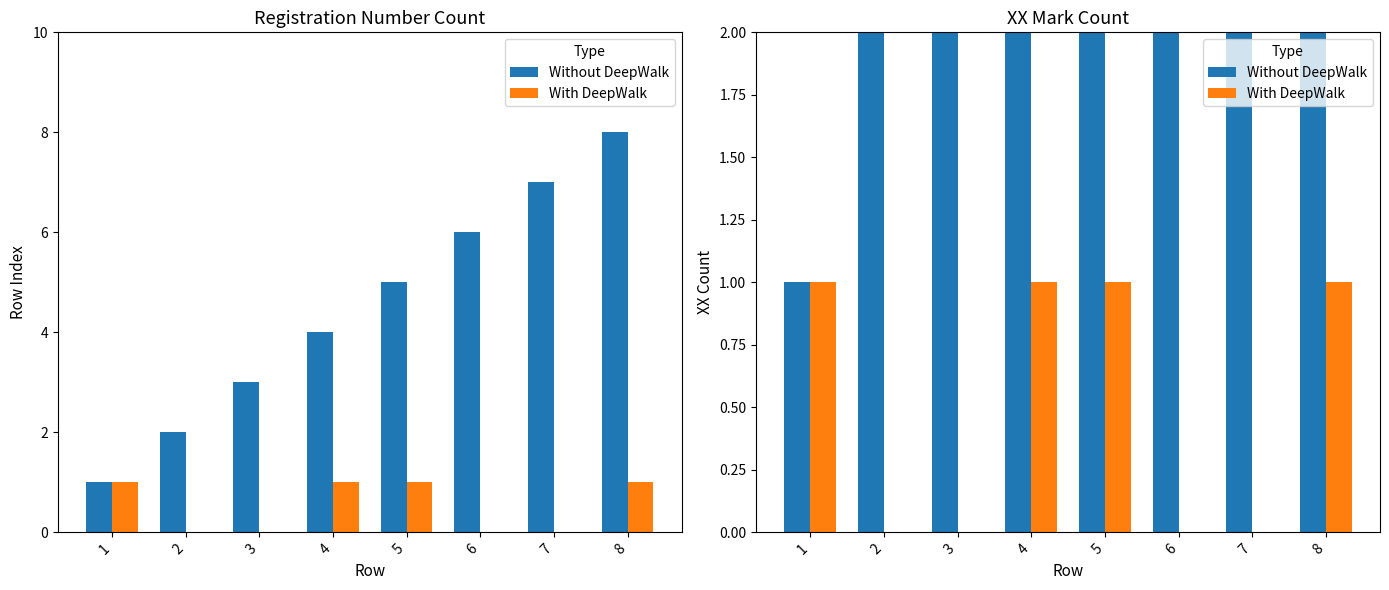

Reading left to right, transcribe all the data shown in this chart.

Without DeepWalk: 1	2	3	4	5	6	7	8
With DeepWalk: 1	0	0	1	1	0	0	1